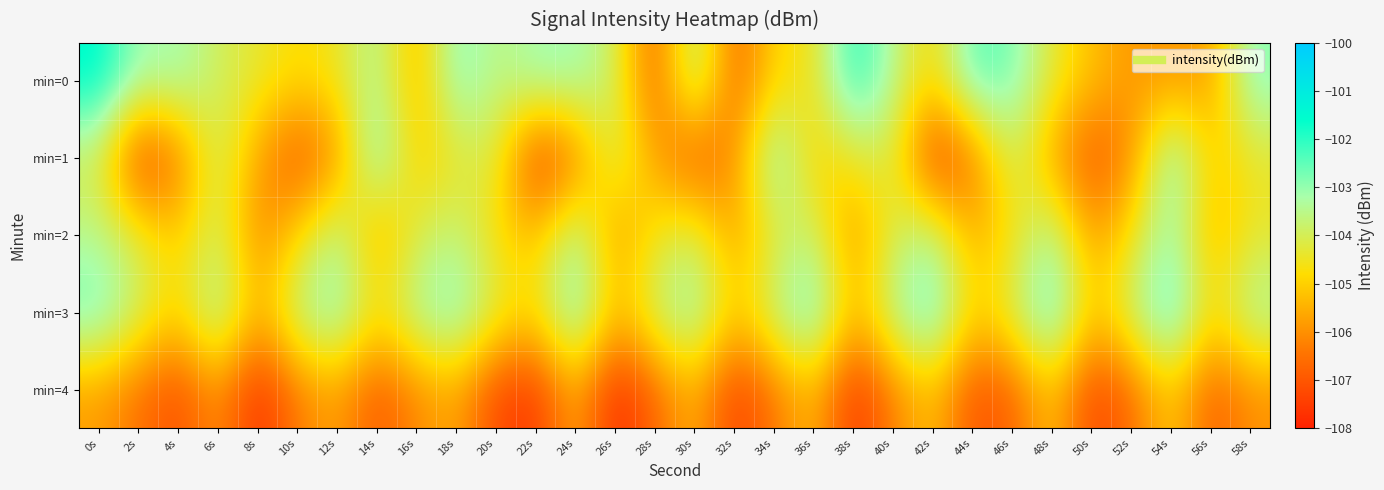

Reading left to right, list all the values displayed in this chart.

min=0: 0s=-101.4	2s=-103.2	4s=-103.0	6s=-103.9	8s=-104.3	10s=-104.8	12s=-104.5	14s=-103.3	16s=-105.5	18s=-102.7	20s=-103.7	22s=-103.1	24s=-103.0	26s=-103.9	28s=-107.0	30s=-103.1	32s=-106.8	34s=-104.8	36s=-104.6	38s=-101.8	40s=-103.5	42s=-104.9	44s=-102.3	46s=-102.7	48s=-104.3	50s=-105.2	52s=-105.9	54s=-105.9	56s=-105.8	58s=-102.8
min=1: 0s=-104.1	2s=-107.6	4s=-106.5	6s=-103.8	8s=-105.7	10s=-107.1	12s=-106.1	14s=-102.6	16s=-105.1	18s=-104.4	20s=-104.1	22s=-107.6	24s=-106.5	26s=-103.8	28s=-105.7	30s=-107.1	32s=-106.1	34s=-102.6	36s=-105.1	38s=-104.4	40s=-104.1	42s=-107.6	44s=-106.5	46s=-103.8	48s=-105.7	50s=-107.1	52s=-106.1	54s=-102.6	56s=-105.1	58s=-104.4
min=2: 0s=-103.5	2s=-104.2	4s=-105.1	6s=-103.8	8s=-106.2	10s=-104.9	12s=-103.3	14s=-105.7	16s=-104.1	18s=-103.6	20s=-104.8	22s=-105.3	24s=-103.1	26s=-106.0	28s=-104.5	30s=-103.9	32s=-105.8	34s=-104.3	36s=-103.7	38s=-106.1	40s=-104.0	42s=-103.4	44s=-105.6	46s=-104.7	48s=-103.2	50s=-105.9	52s=-104.6	54s=-103.0	56s=-105.5	58s=-104.4
min=3: 0s=-102.5	2s=-103.8	4s=-104.9	6s=-102.9	8s=-105.5	10s=-103.4	12s=-102.7	14s=-104.6	16s=-103.2	18s=-102.6	20s=-104.1	22s=-104.7	24s=-102.4	26s=-105.3	28s=-103.7	30s=-102.8	32s=-105.1	34s=-103.5	36s=-102.3	38s=-105.4	40s=-103.3	42s=-102.2	44s=-105.0	46s=-103.9	48s=-102.1	50s=-105.2	52s=-103.6	54s=-102.0	56s=-104.8	58s=-103.1
min=4: 0s=-105.8	2s=-106.5	4s=-107.2	6s=-105.9	8s=-107.8	10s=-106.3	12s=-105.7	14s=-107.0	16s=-106.1	18s=-105.6	20s=-107.3	22s=-107.6	24s=-105.5	26s=-107.9	28s=-106.7	30s=-105.4	32s=-107.5	34s=-106.4	36s=-105.3	38s=-107.7	40s=-106.2	42s=-105.2	44s=-107.1	46s=-106.8	48s=-105.1	50s=-107.4	52s=-106.6	54s=-105.0	56s=-106.9	58s=-106.0